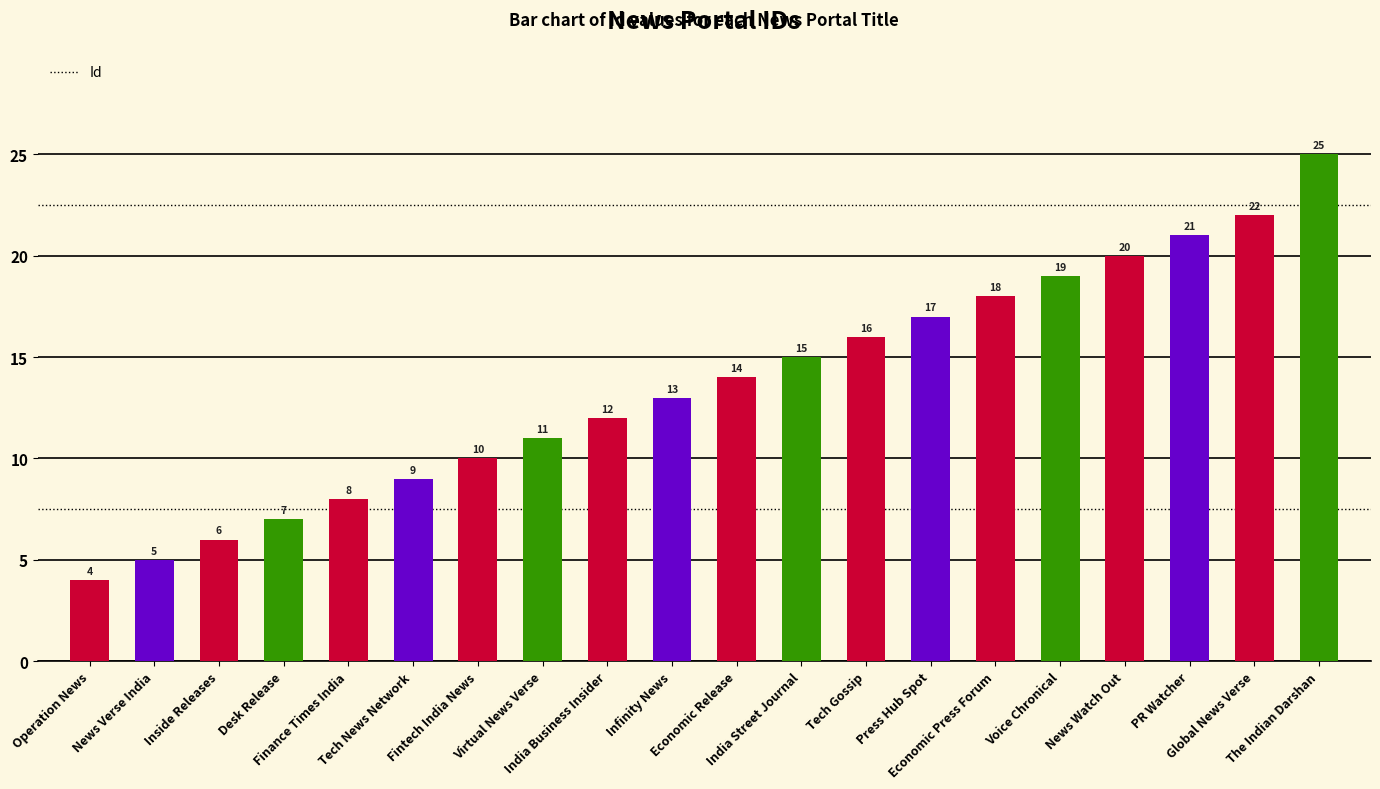

Approximately how many times larger is the value at News Watch Out compared to The Indian Darshan?

0.8